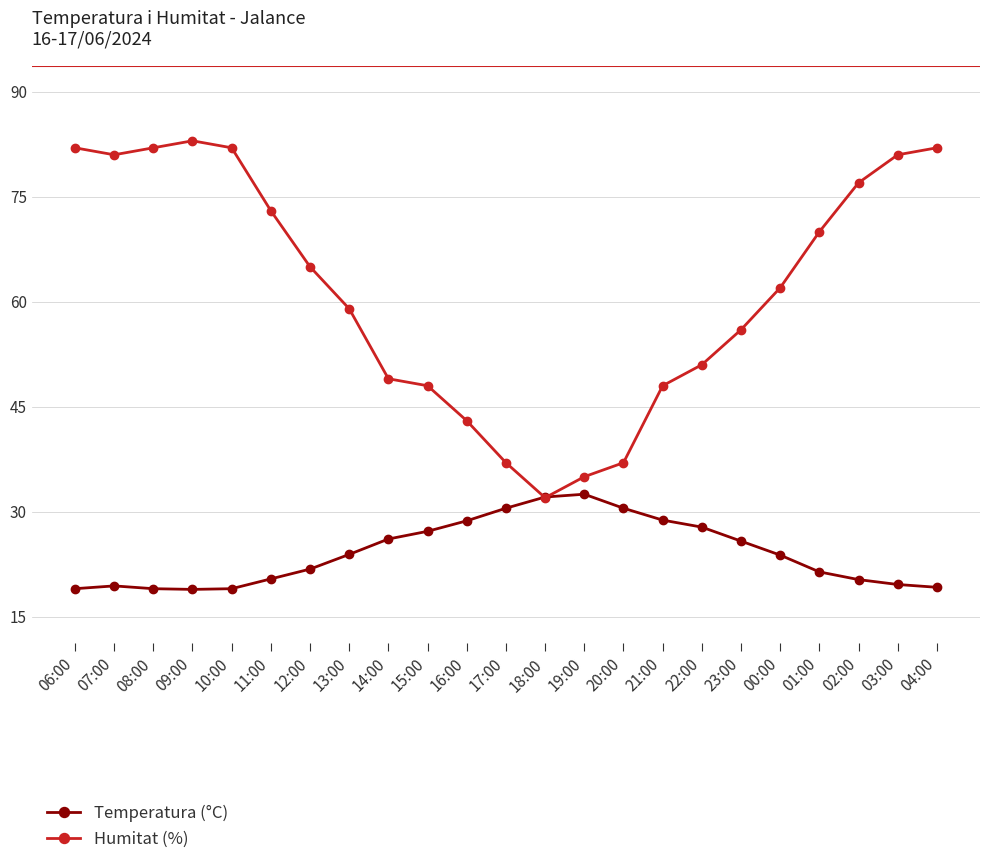

What position from the right is 00:00?

5